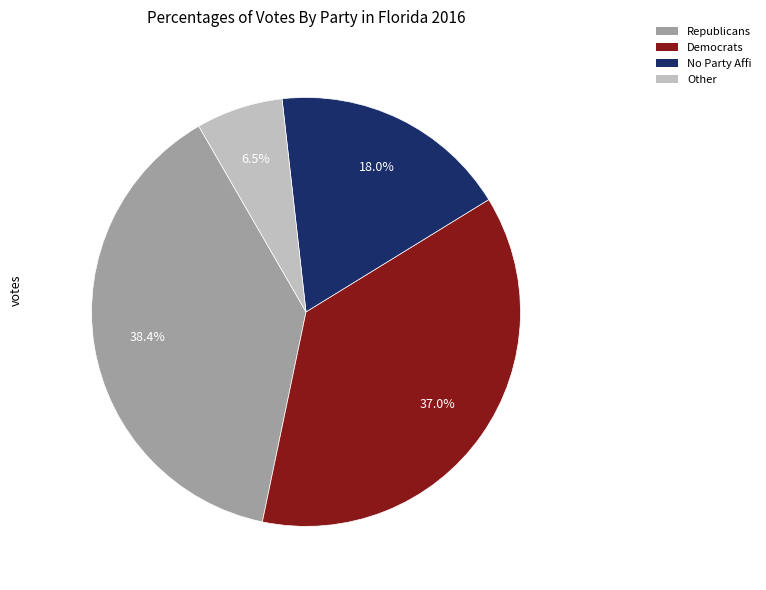

Is there a majority slice in this chart?

No